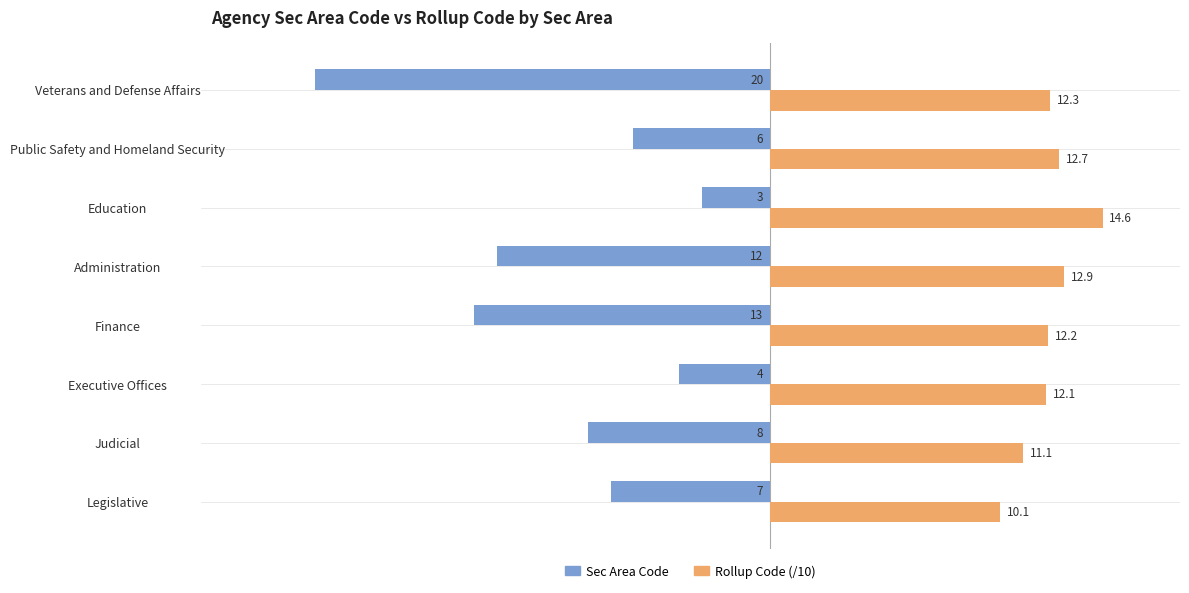

At which label is Rollup Code (/10) closest to 12?

Executive Offices